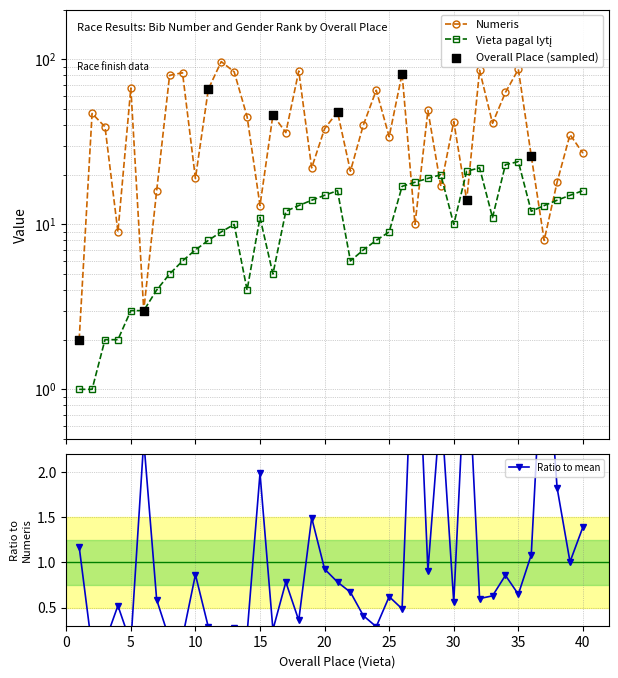

Which series reaches the minimum Y coordinate?

Vieta pagal lytį